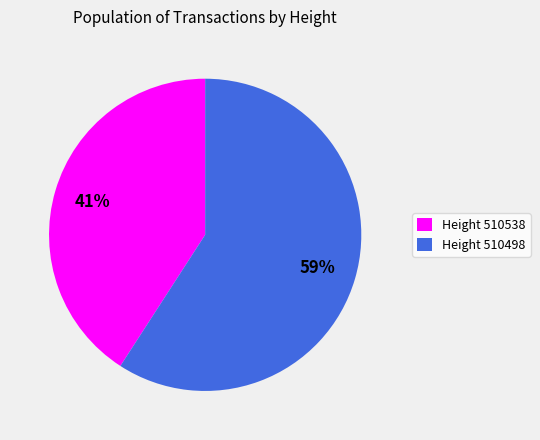

Which category accounts for the majority?

Height 510498